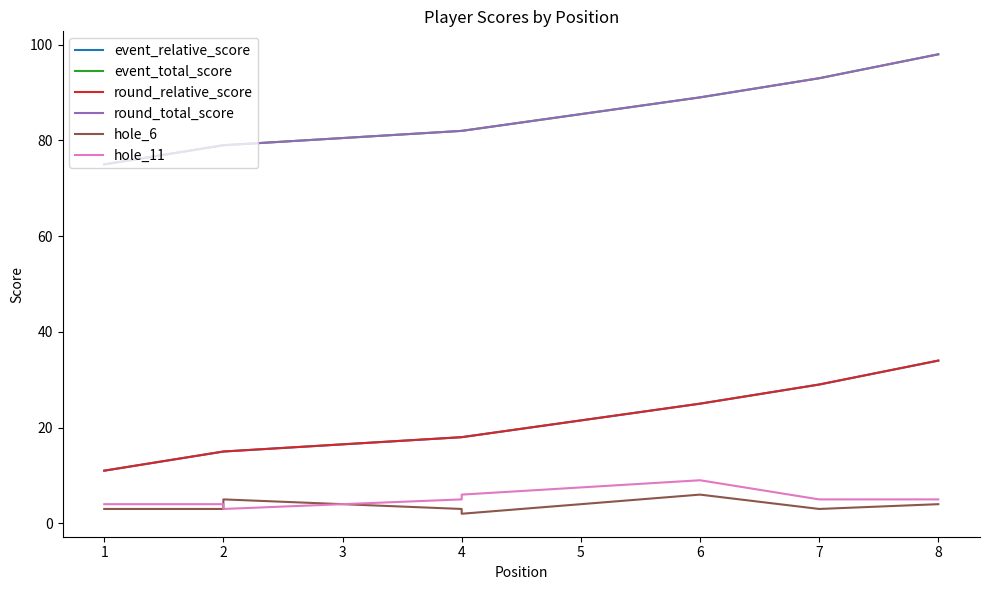

Between 2 and 6, which series saw the biggest shift?

event_relative_score